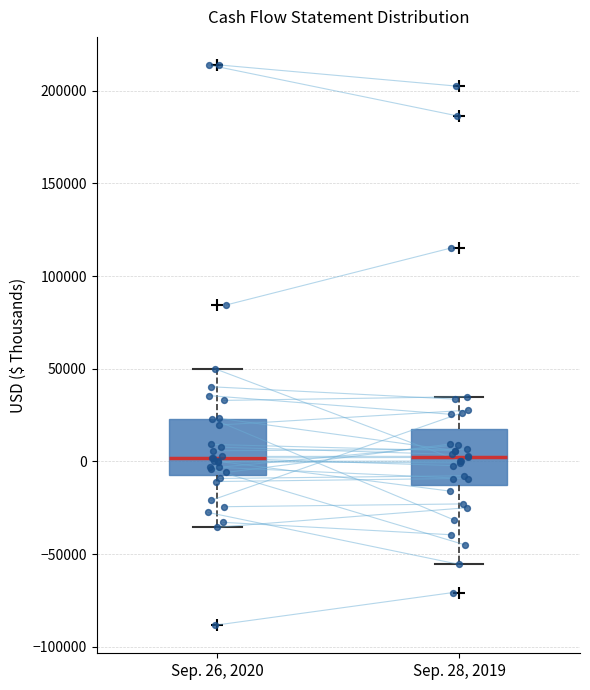

Where does the lower whisker of the box for Sep. 28, 2019 end on the y-axis? The values are not printed on the chart, so give them approximately, as read against the axis.

-55000